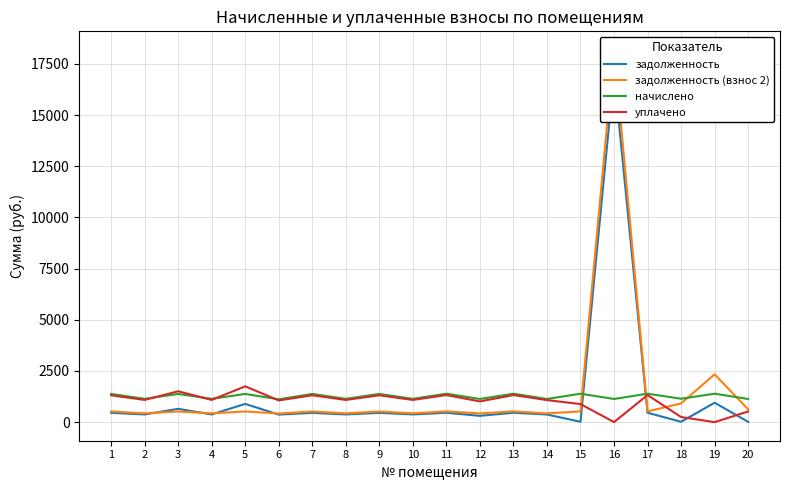

At which category does the chart reach its peak across all series?

16